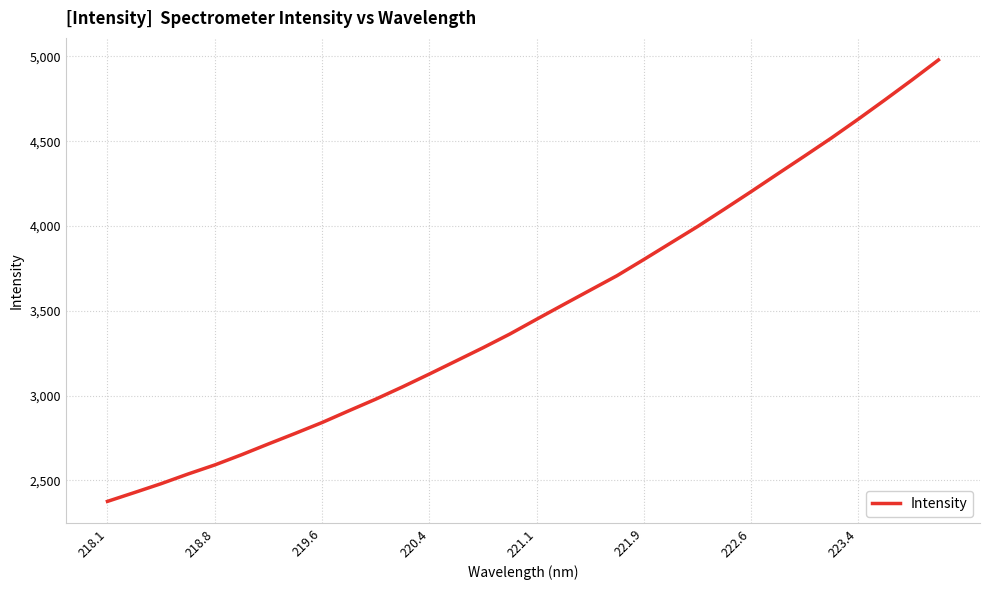

What is the maximum value shown in the chart?

4979.1